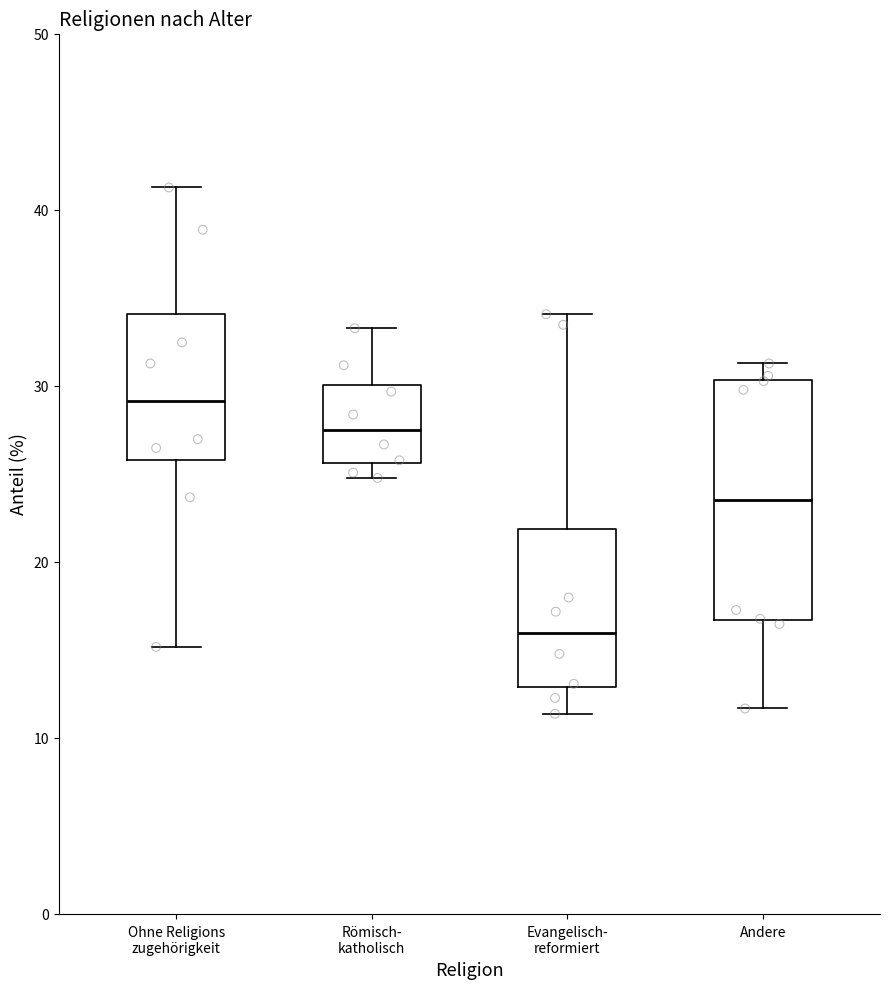

Which box is the tallest, from its lower edge to its upper edge?

Andere